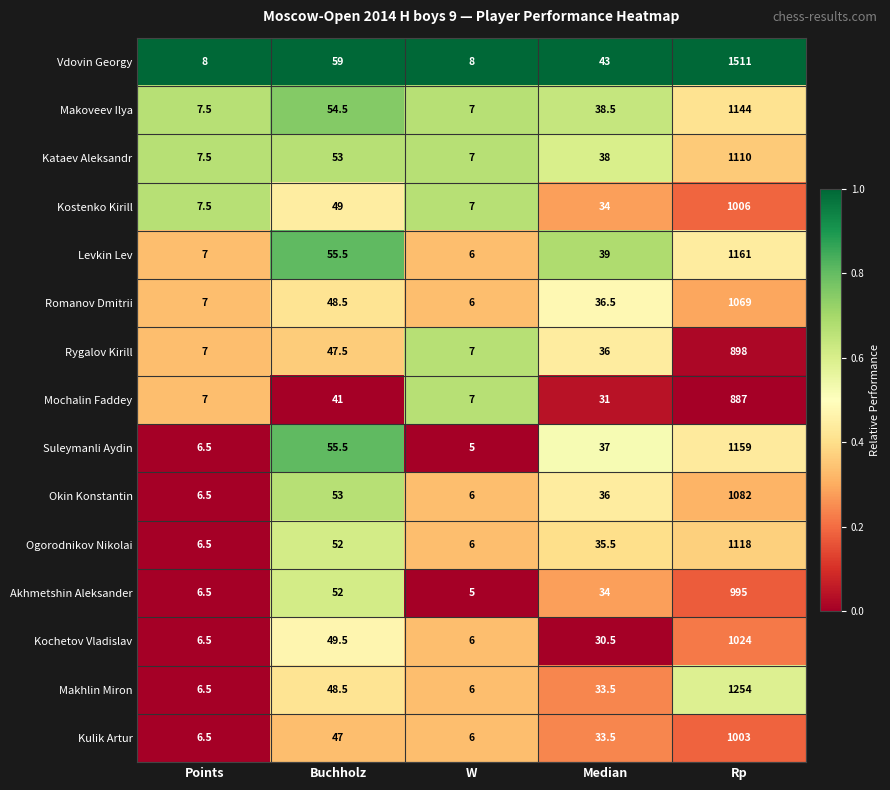

Which label corresponds to the smallest value in the chart?

W